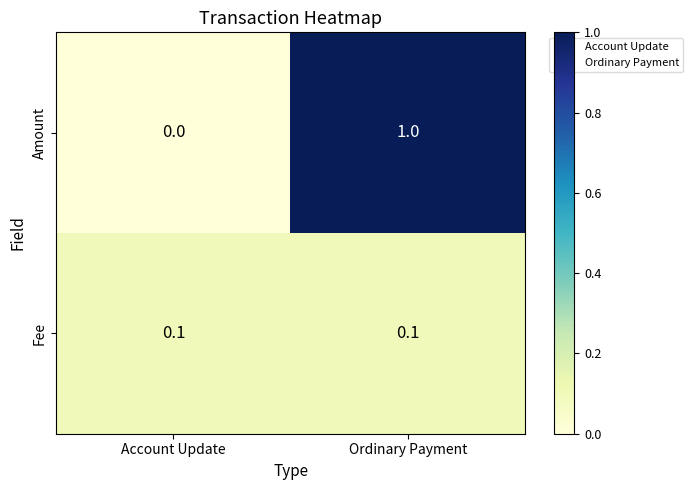

Where is Amount nearest to the value 0?

Account Update